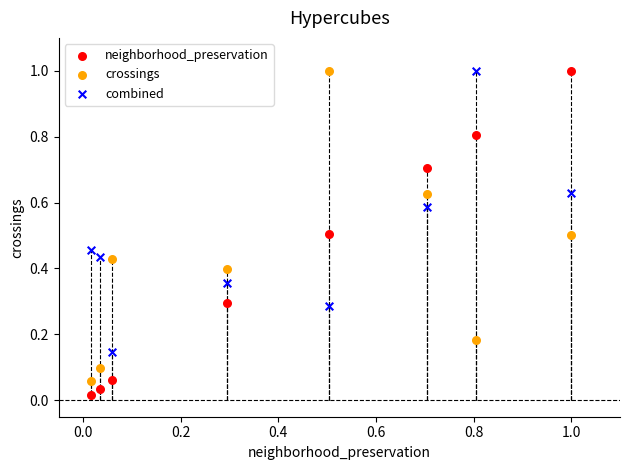

What is the X range (max minus min) for the scatter plot?

1.0